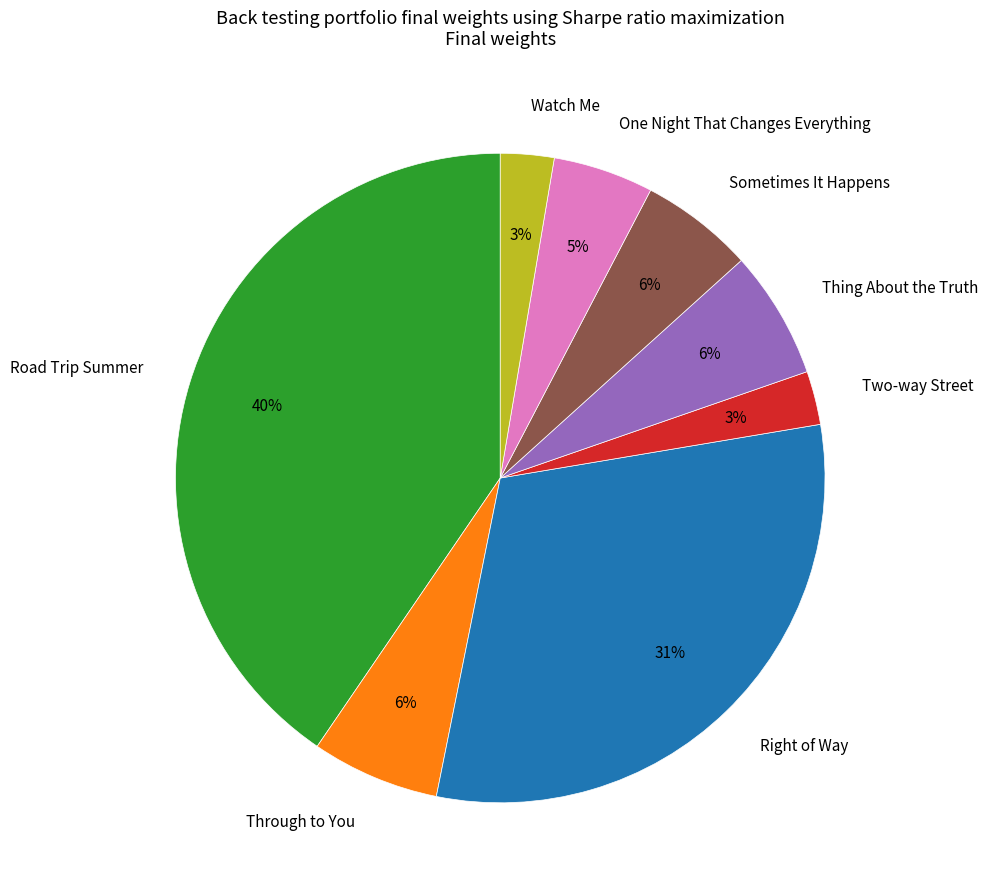

The One Night That Changes Everything slice represents 5% of the pie. True or false?

True